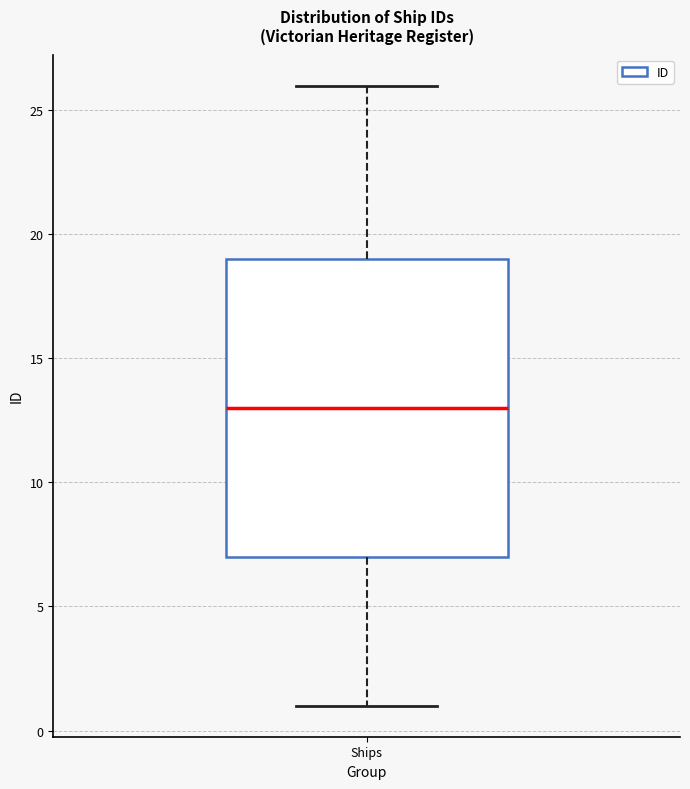

Transcribe this box plot: give where the median line is, the range the box spans, and where the two whiskers end, as read against the y-axis. The values are not printed on the chart, so give them approximately, as read against the axis.

median 13, box 7 to 19, whiskers 1 to 26